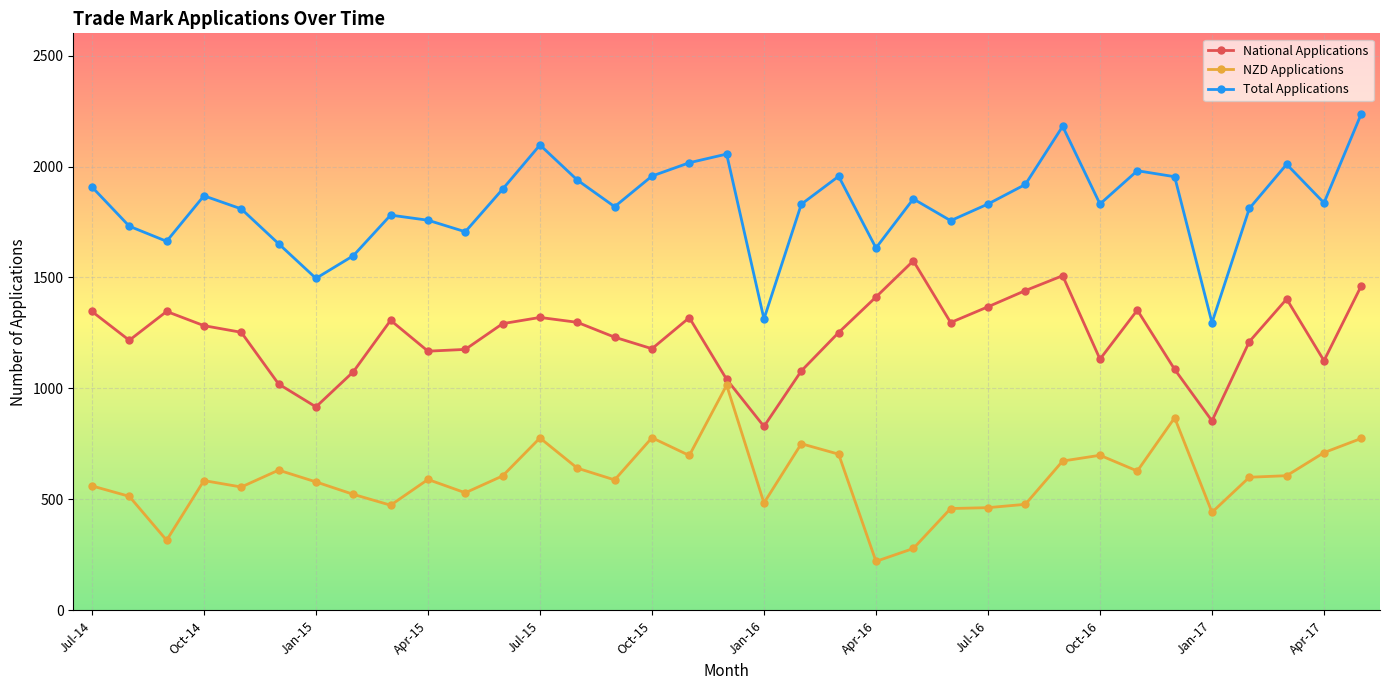

True or false: NZD Applications and National Applications intersect in this chart.

False